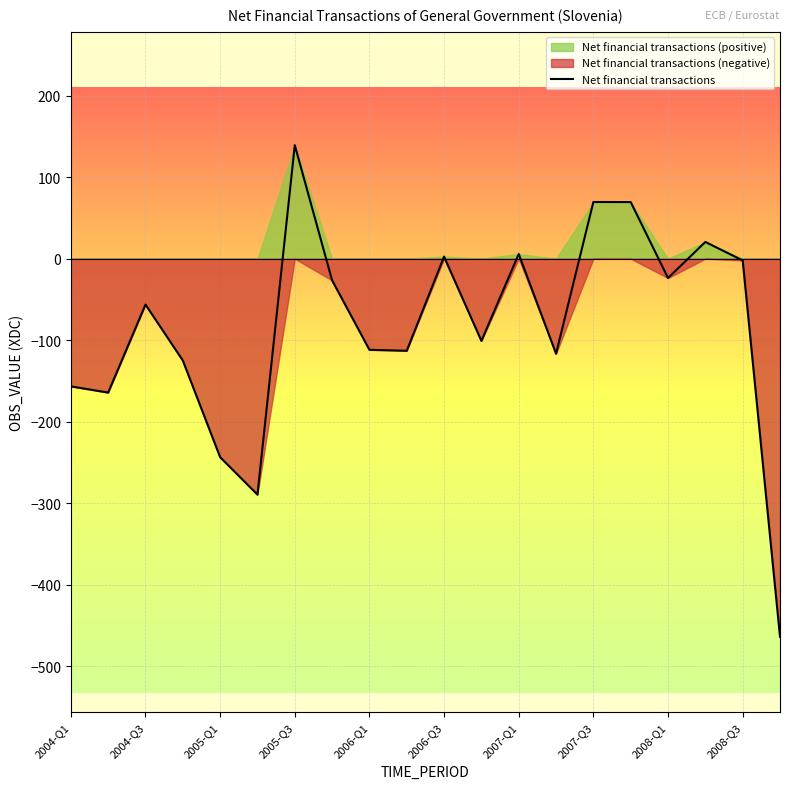

The value at 15 is 20.9. True or false?

False